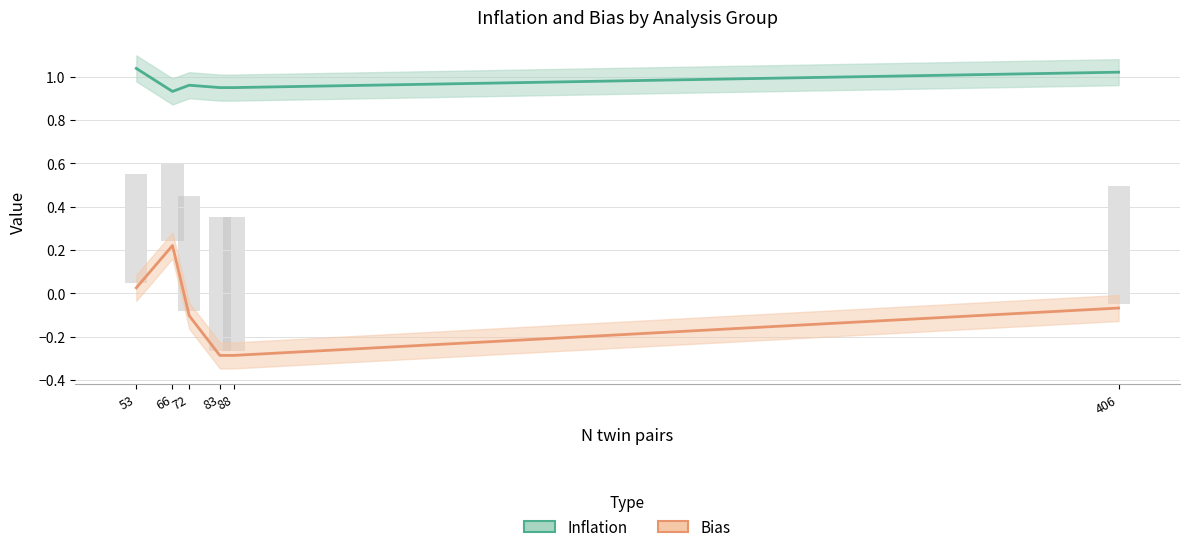

What is the average value of the Bias series?

-0.1